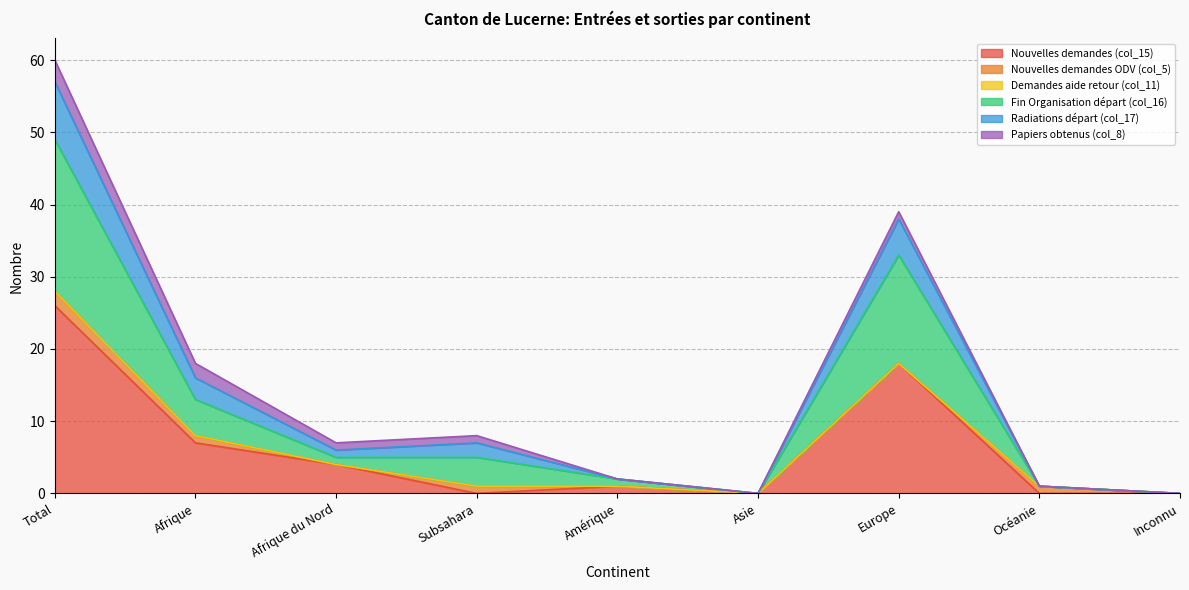

At which category is the sum across all series the highest?

Total